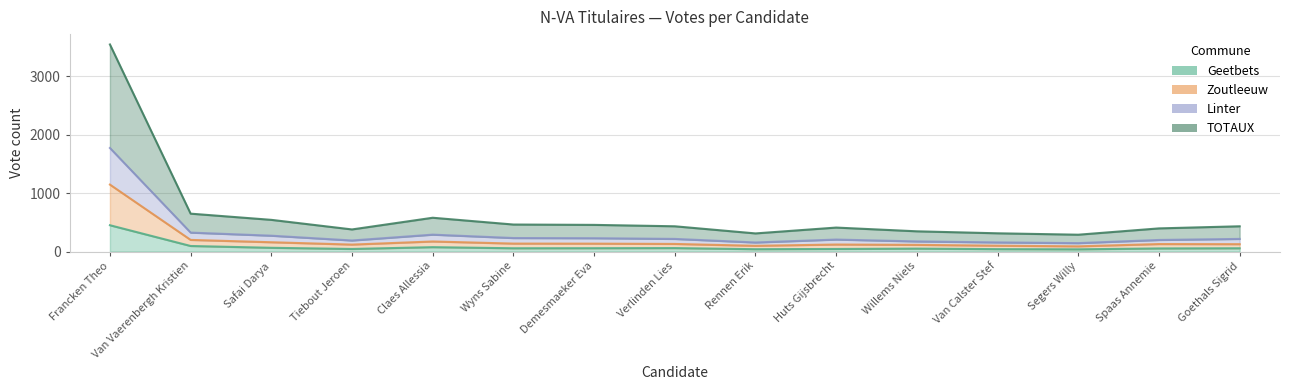

Which series has the largest total across all categories?

TOTAUX